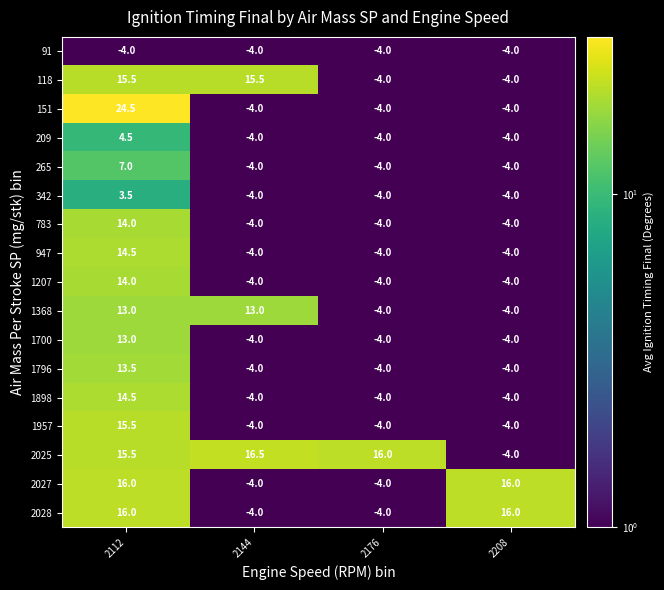

True or false: 1700 has a value of -4.0 at 2176.

True